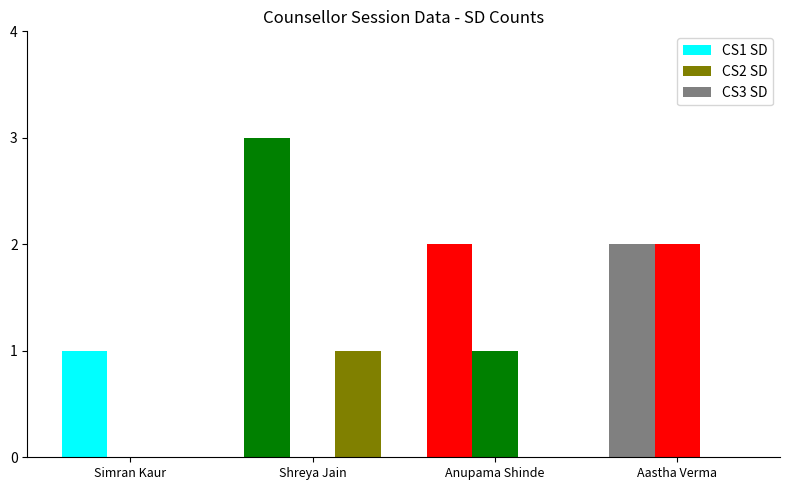

How many groups of bars are there?

4